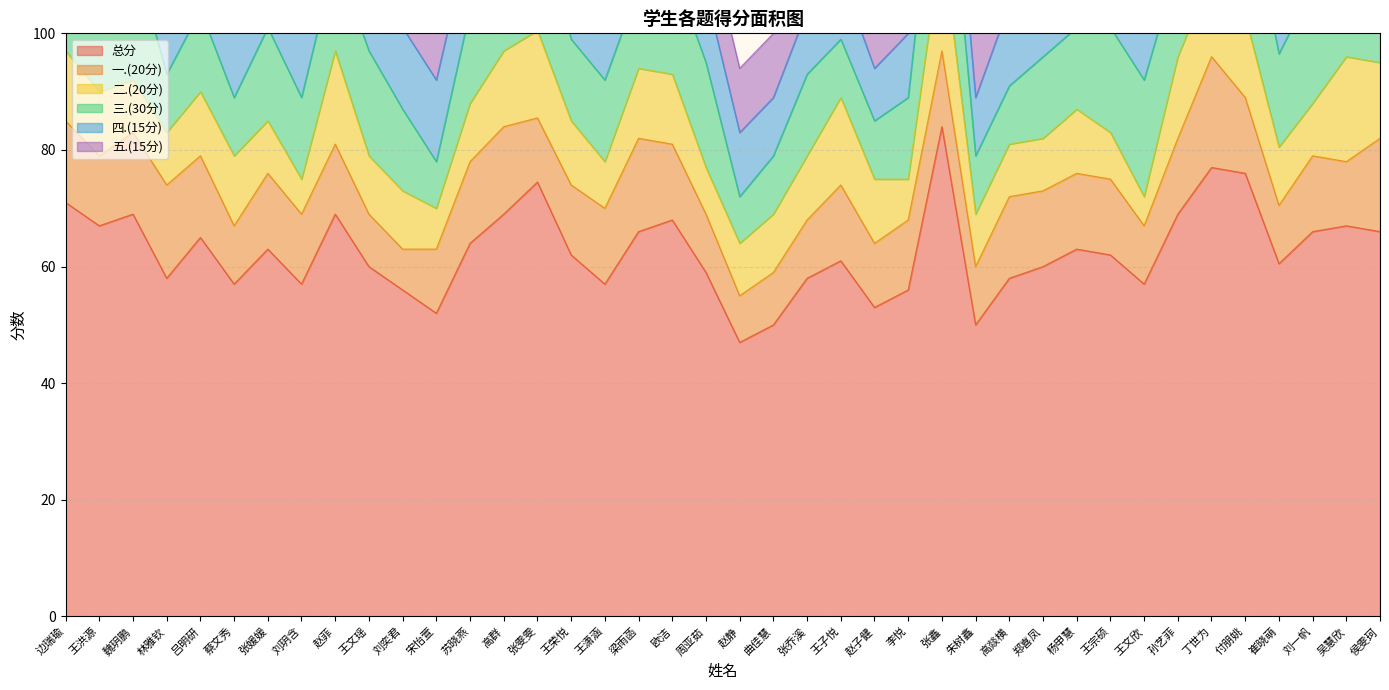

Between 蔡文秀 and 王宗硕, which series saw the biggest shift?

三.(30分)